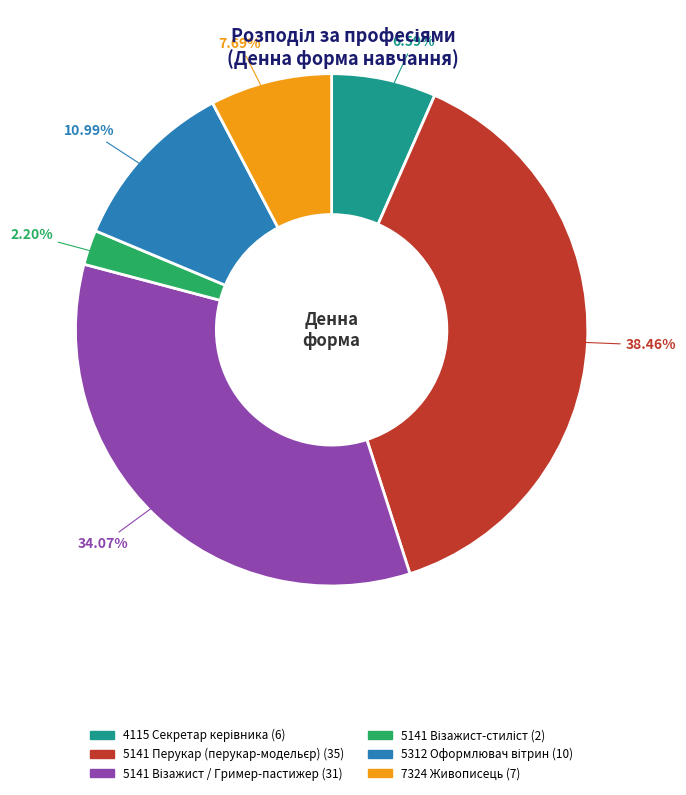

Does any single category account for the majority?

No